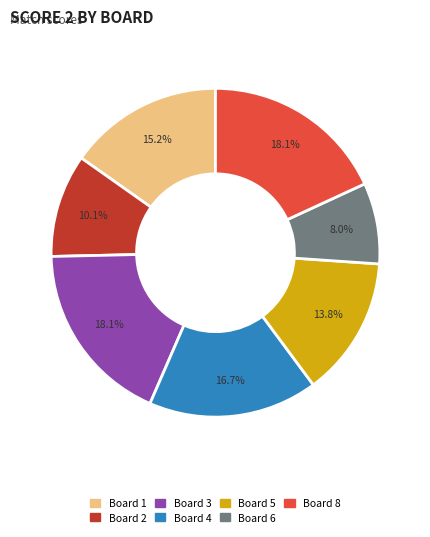

Count the number of slices in the pie.

7